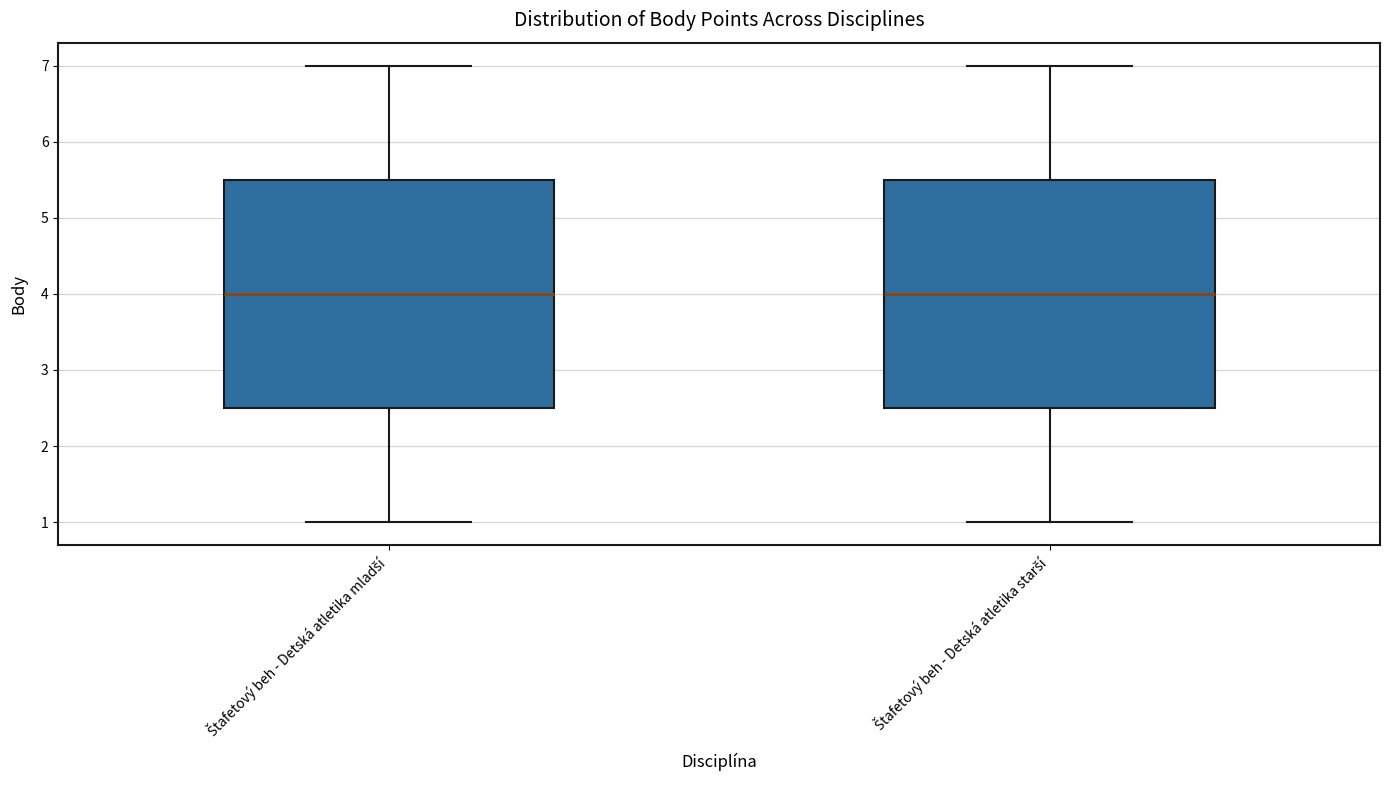

Reading left to right, read every box against the y-axis: the position of its median line, the range the box covers, and the ends of its whiskers. The values are not printed on the chart, so give them approximately, as read against the axis.

Štafetový beh - Detská atletika mladší: median 4.0, box 2.5 to 5.5, whiskers 1.0 to 7.0
Štafetový beh - Detská atletika starší: median 4.0, box 2.5 to 5.5, whiskers 1.0 to 7.0